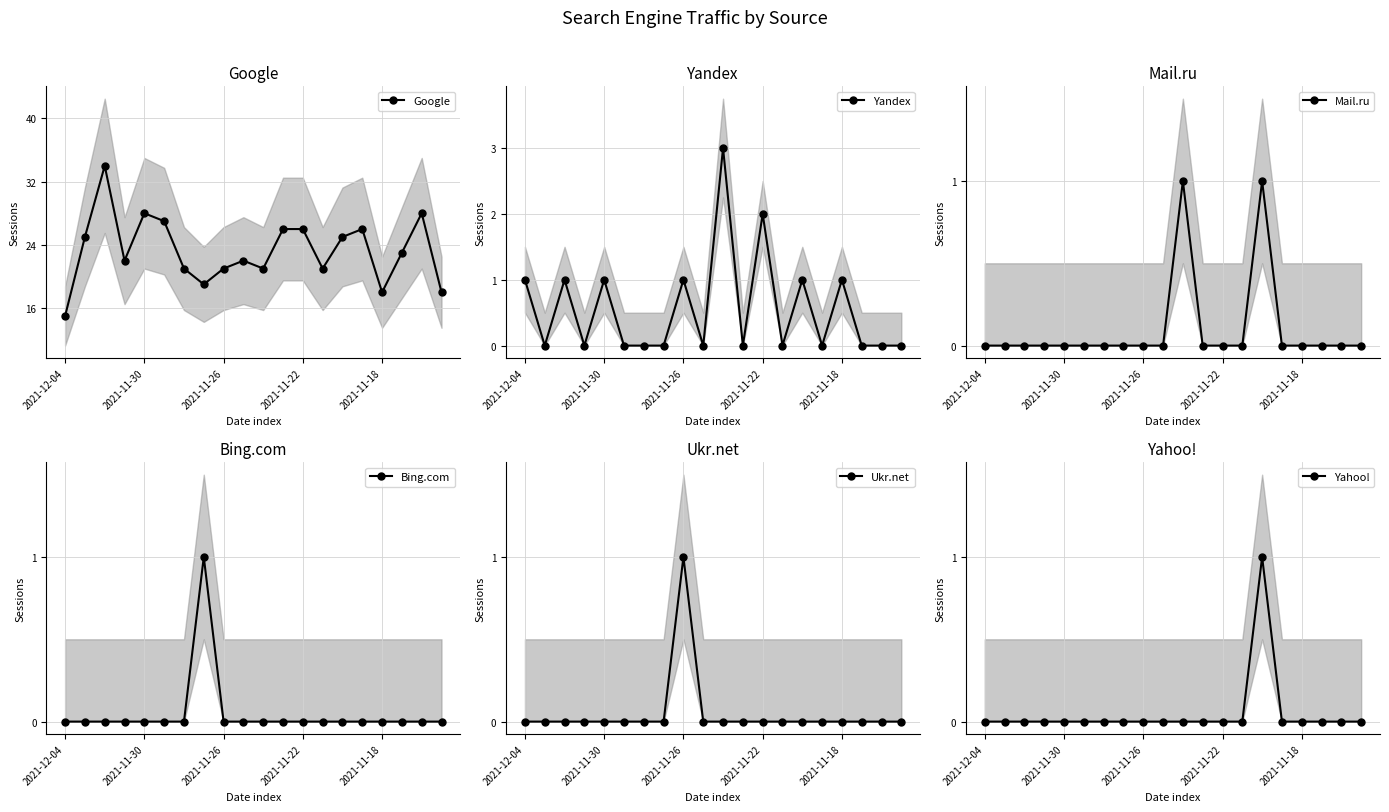

Is it true that Google equals 7 at 2021-11-22?

False